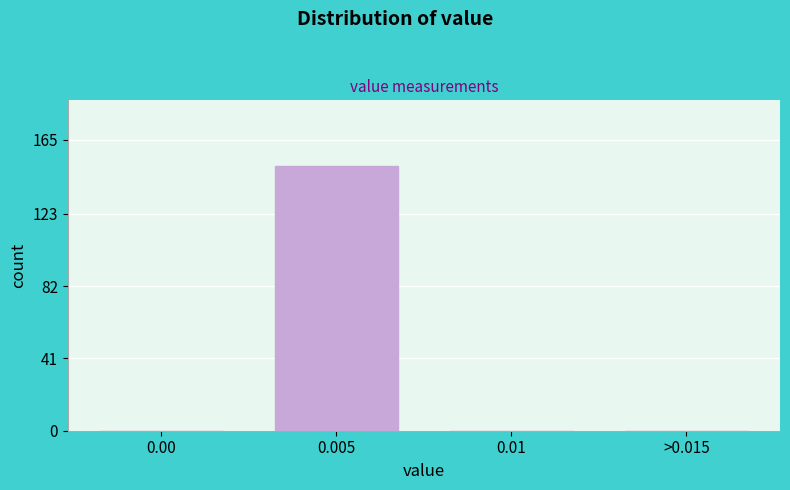

Reading left to right, what are all the values shown in this chart?

0.00=0	0.005=150	0.01=0	>0.015=0